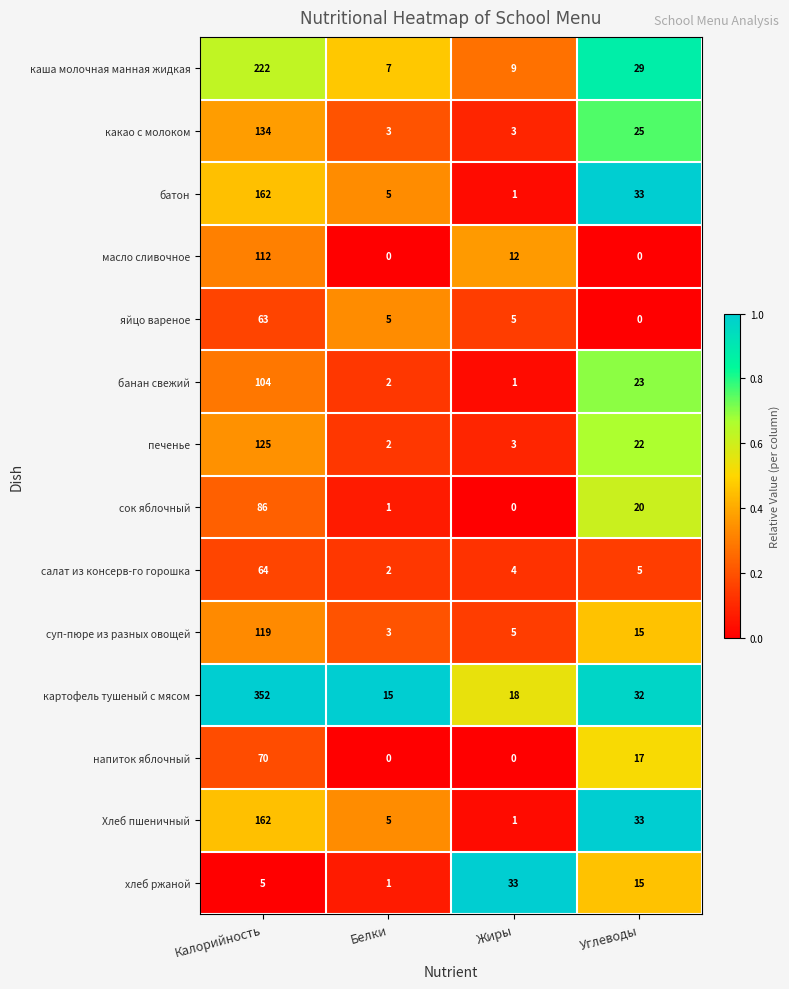

Rank the categories by банан свежий value from highest to lowest.

Калорийность, Углеводы, Белки, Жиры